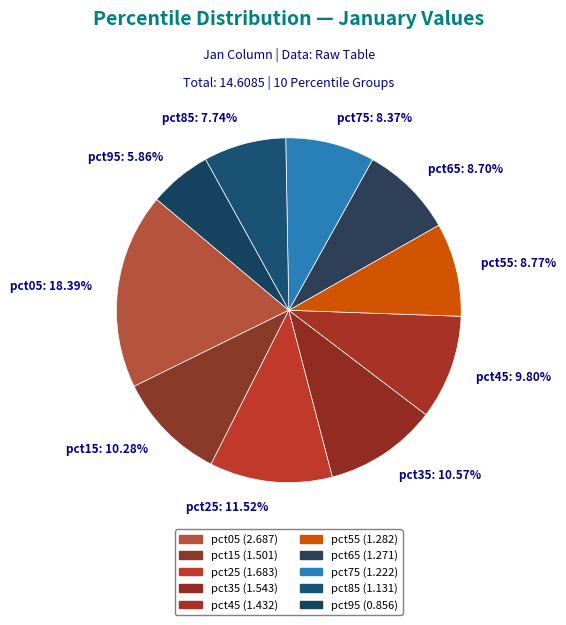

What percentage is the pct45 slice, to the nearest percent?

10%